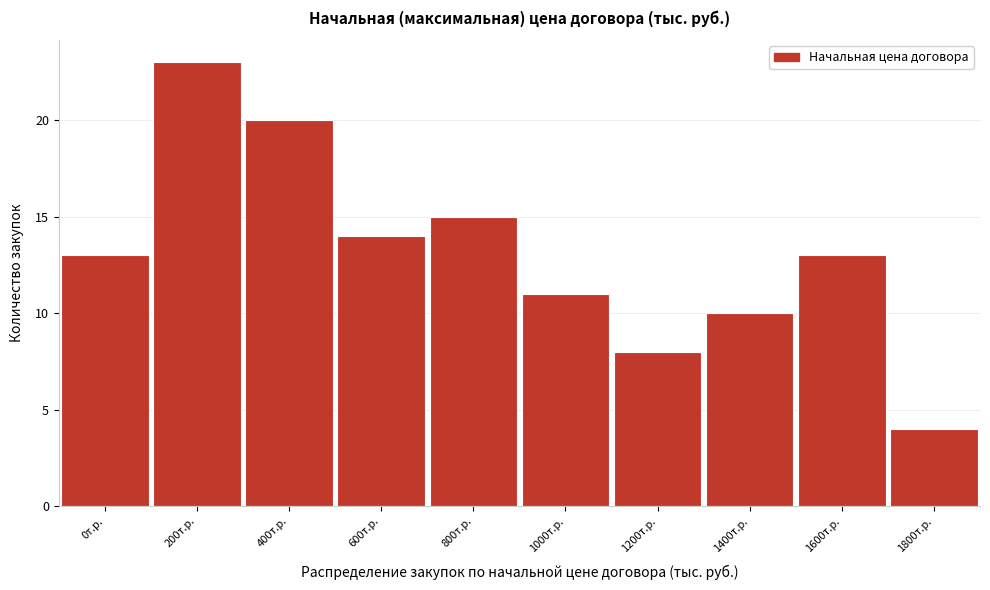

Reading left to right, what are all the values shown in this chart?

0т.р.=13	200т.р.=23	400т.р.=20	600т.р.=14	800т.р.=15	1000т.р.=11	1200т.р.=8	1400т.р.=10	1600т.р.=13	1800т.р.=4